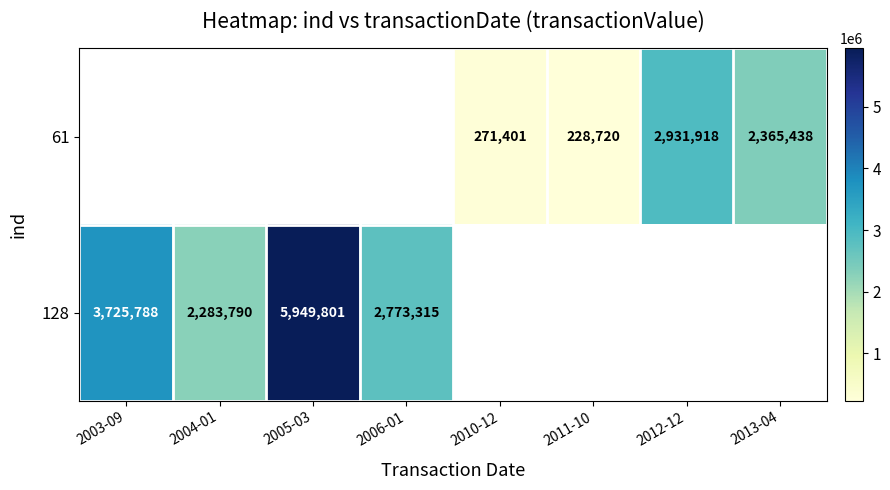

Is the value of 61 at 2011-10 greater than the value of 128 at 2005-03?

No